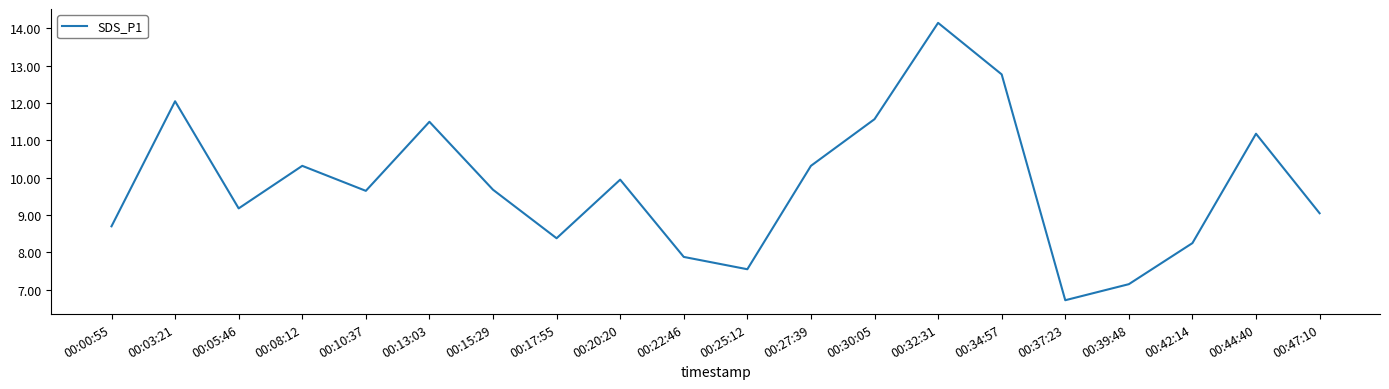

The chart shows a value of 4.4 at 00:42:14. True or false?

False